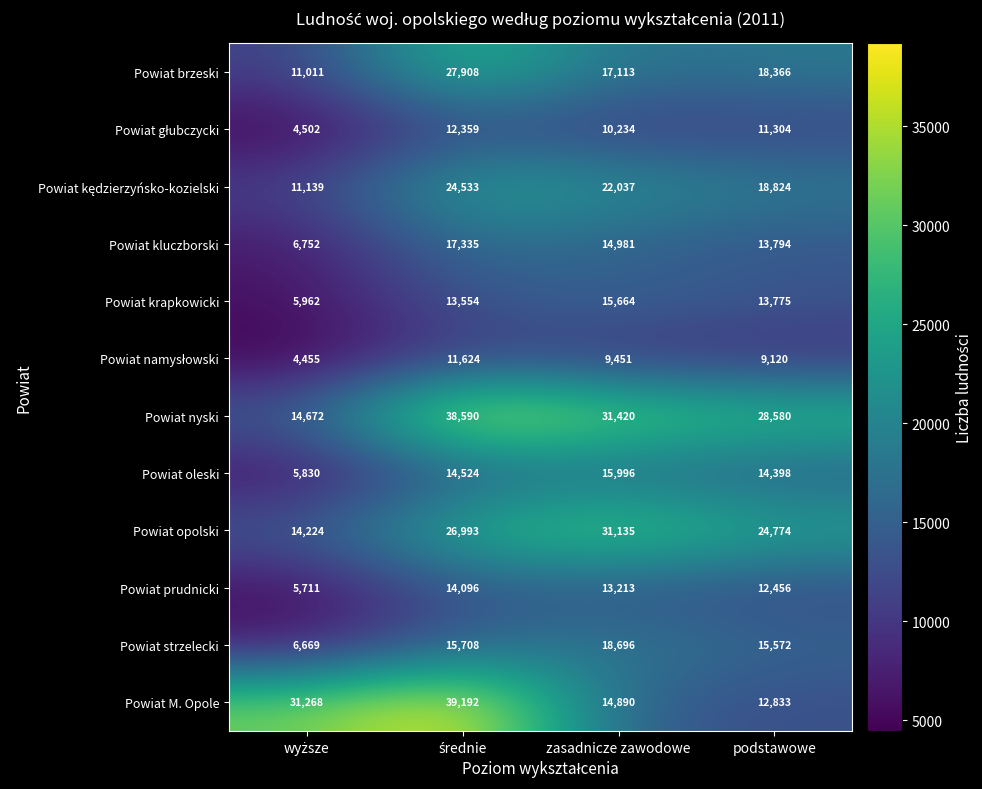

The Powiat oleski series shows 15996 at zasadnicze zawodowe. True or false?

True